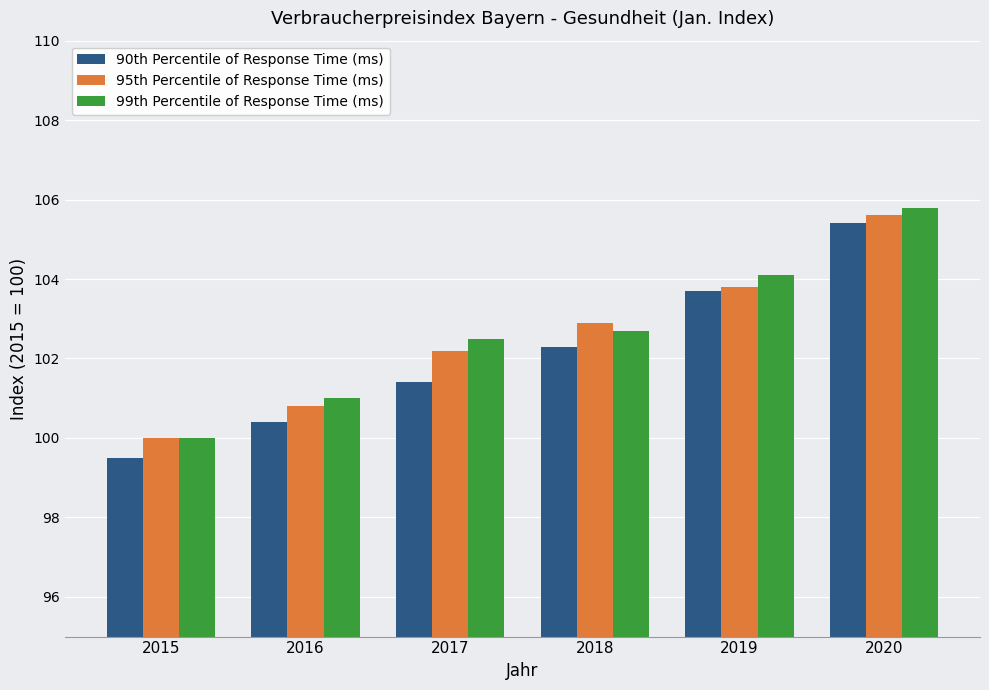

What is the total value across all series at 2016?

302.2